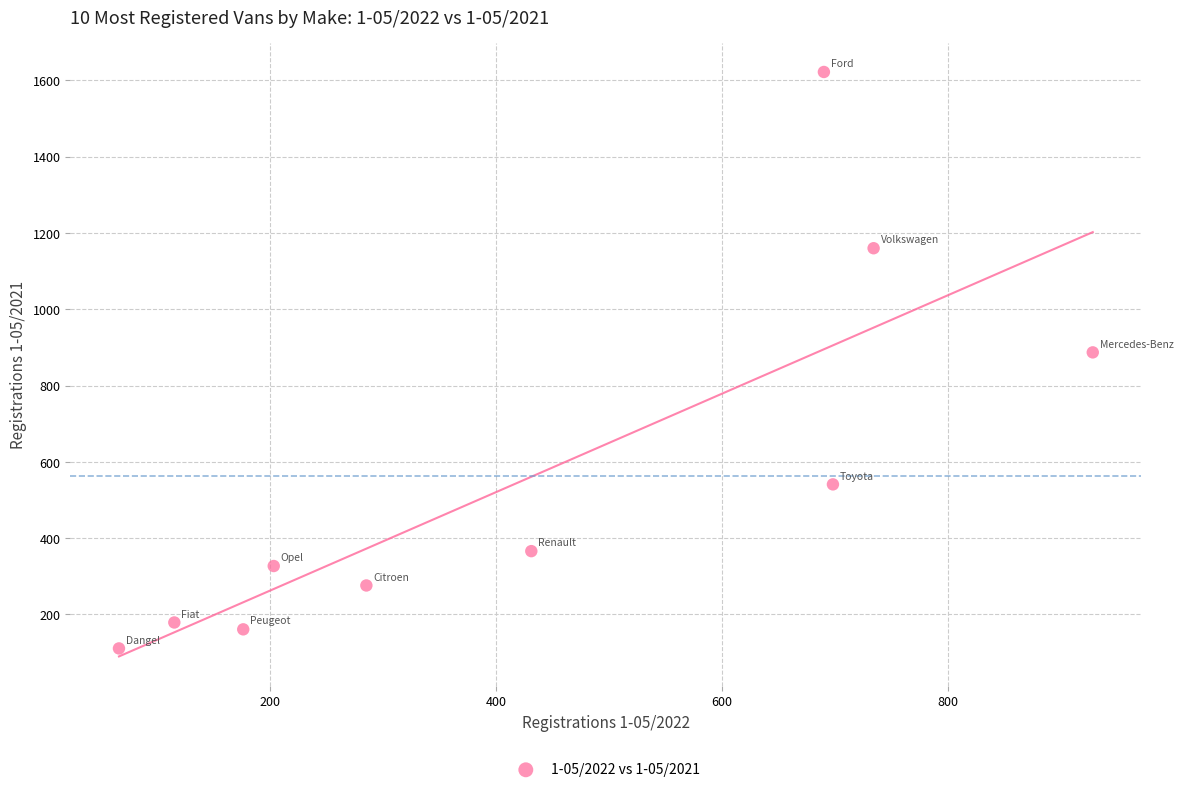

What is the average X value?

433